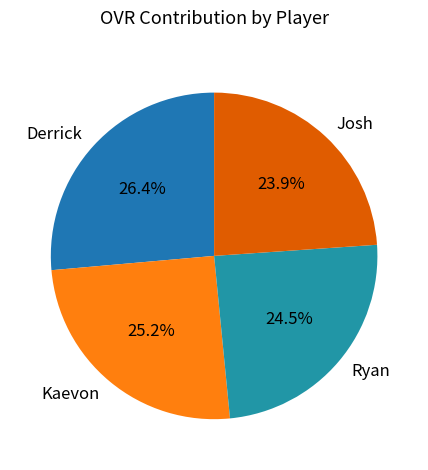

True or false: Kaevon accounts for 25% of the total.

True